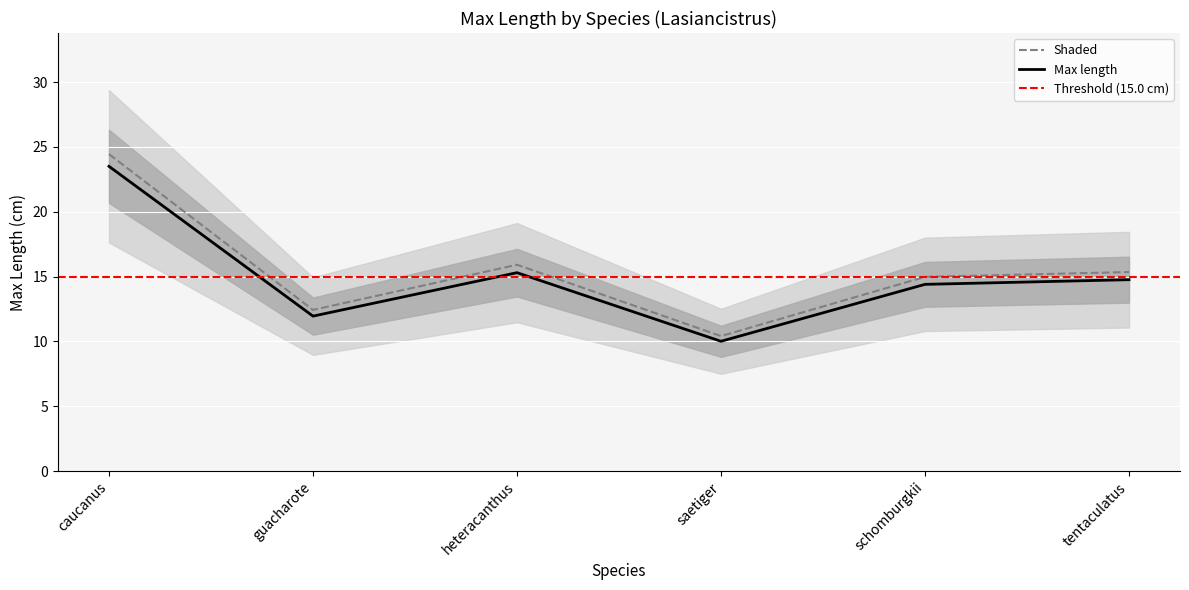

What is the minimum value shown in the chart?

10.4